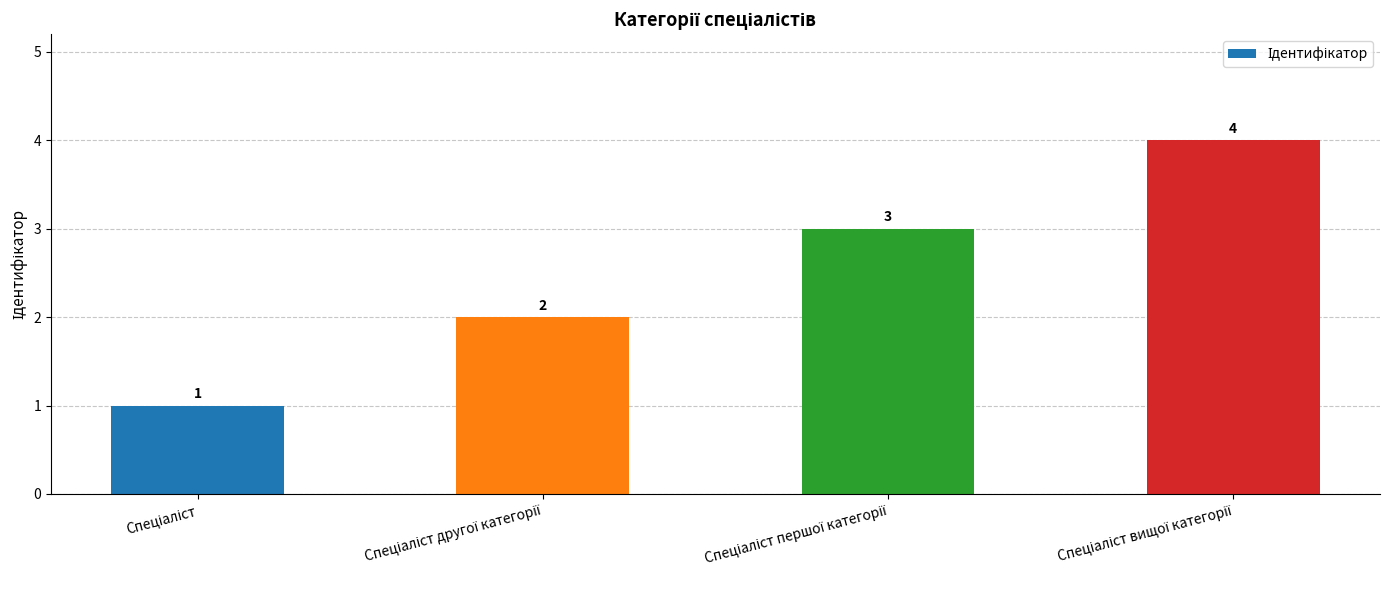

Reading left to right, list all the values displayed in this chart.

1	2	3	4